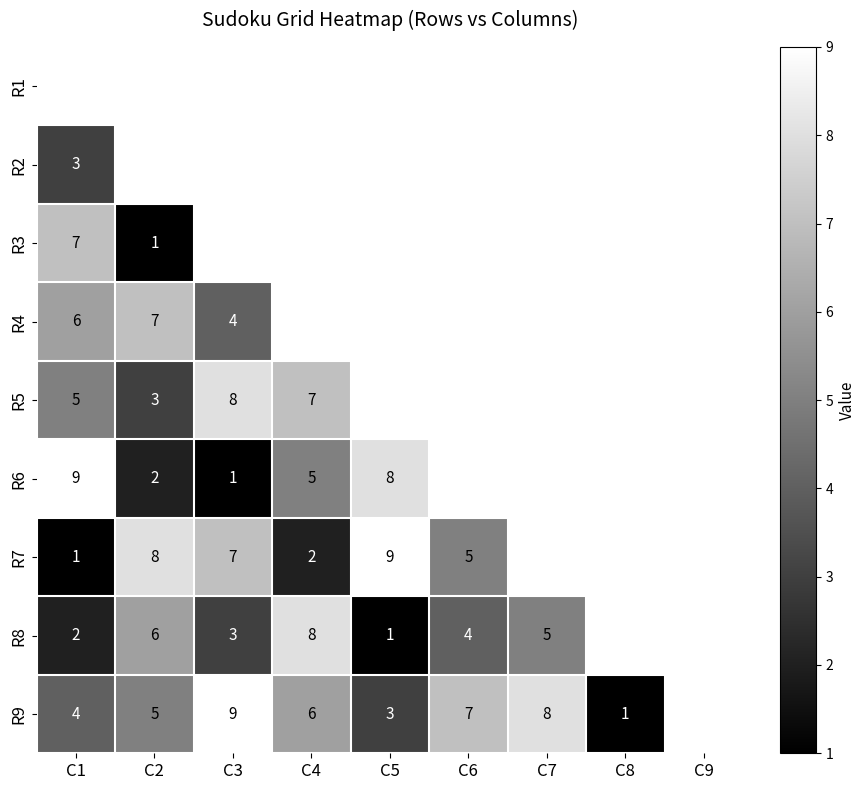

Which has a higher value, C3 or C6?

C3